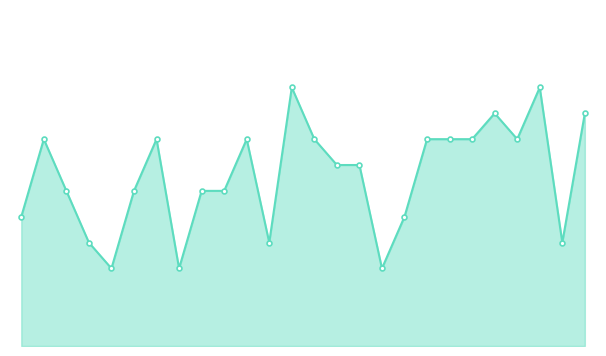

Reading left to right, extract all data points from this chart.

5	8	6	4	3	6	8	3	6	6	8	4	10	8	7	7	3	5	8	8	8	9	8	10	4	9